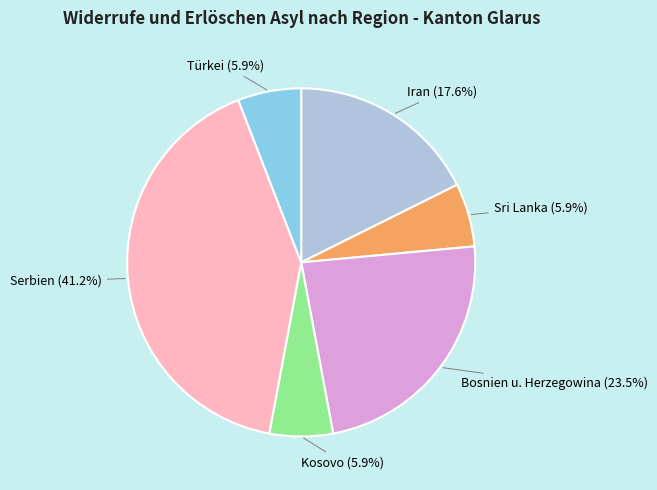

Does Kosovo represent more than half of the total?

No